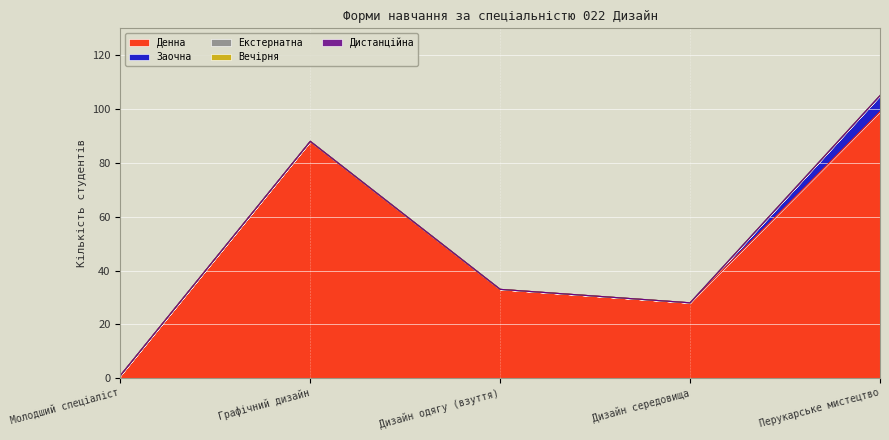

True or false: Екстернатна and Заочна cross at least once.

False